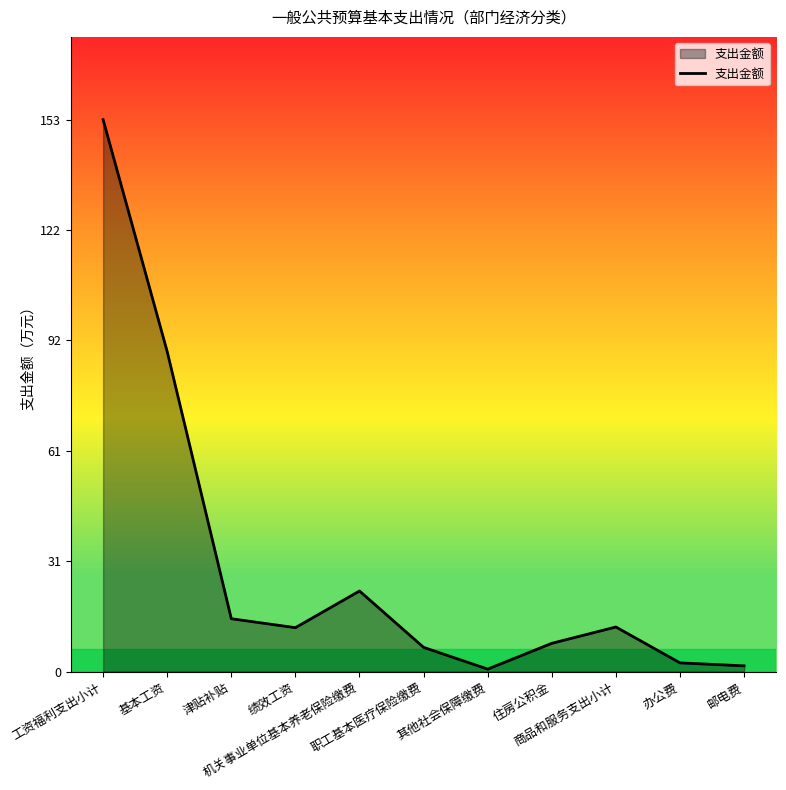

What is the average value?

29.3